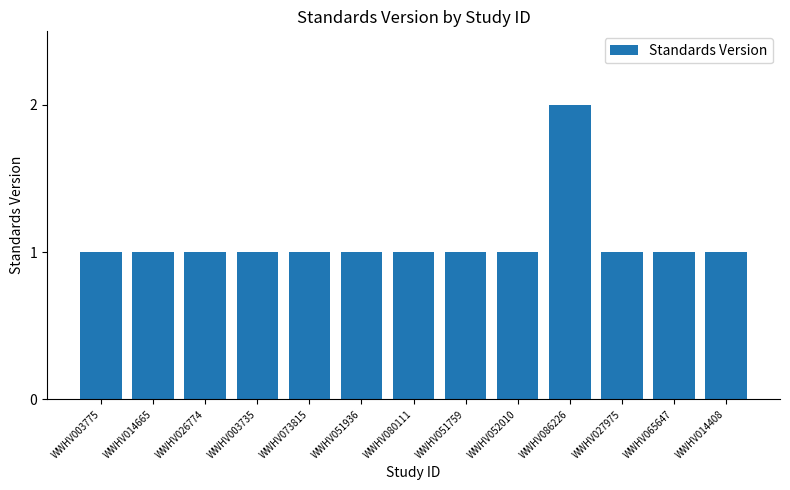

At which category does the chart reach its peak across all series?

WWHV086226